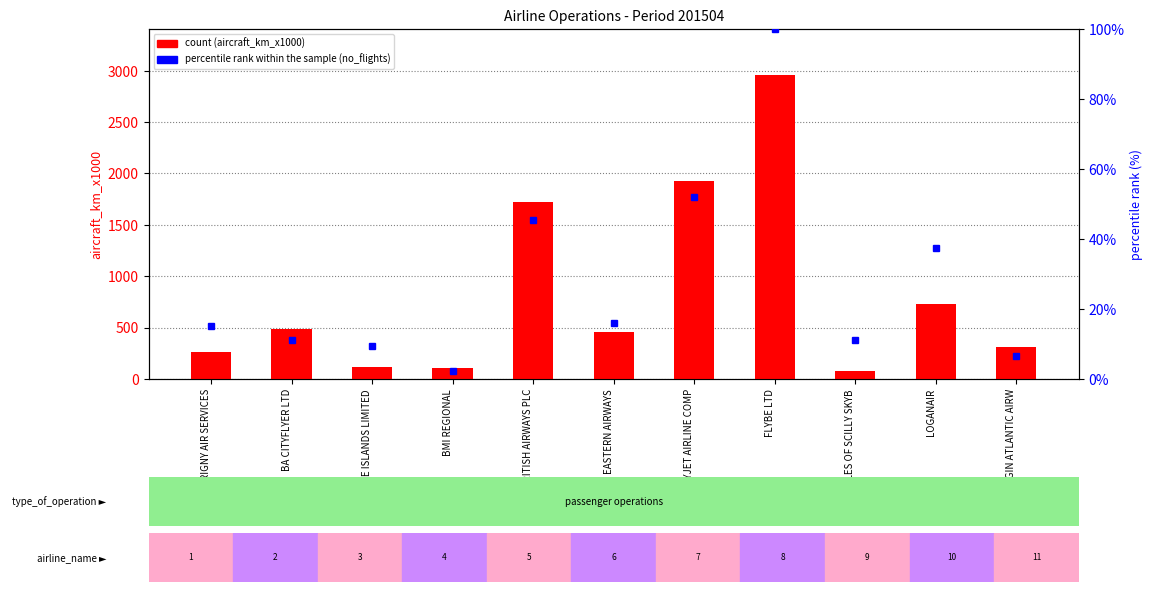

Reading left to right, extract all data points from this chart.

count: AURIGNY AIR SERVICES=261.0	BA CITYFLYER LTD=487.0	BLUE ISLANDS LIMITED=119.0	BMI REGIONAL=109.0	BRITISH AIRWAYS PLC=1727.0	EASTERN AIRWAYS=457.0	EASYJET AIRLINE COMP=1927.0	FLYBE LTD=2962.0	ISLES OF SCILLY SKYB=76.0	LOGANAIR=729.0	VIRGIN ATLANTIC AIRW=308.0
percentile rank within the sample: AURIGNY AIR SERVICES=15.1	BA CITYFLYER LTD=11.2	BLUE ISLANDS LIMITED=9.5	BMI REGIONAL=2.2	BRITISH AIRWAYS PLC=45.4	EASTERN AIRWAYS=15.9	EASYJET AIRLINE COMP=52.1	FLYBE LTD=100.0	ISLES OF SCILLY SKYB=11.1	LOGANAIR=37.4	VIRGIN ATLANTIC AIRW=6.7